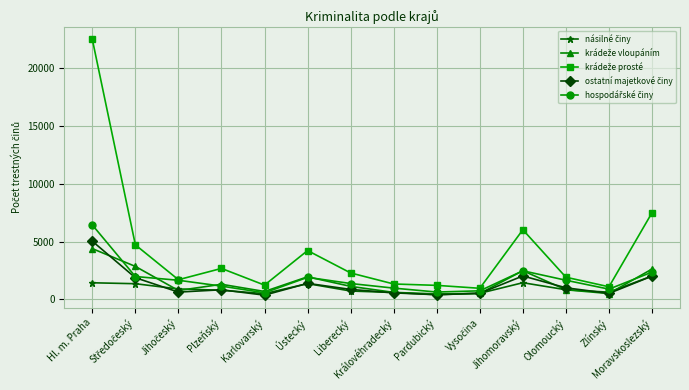

What is the label of the 9th point from the left?

Pardubický